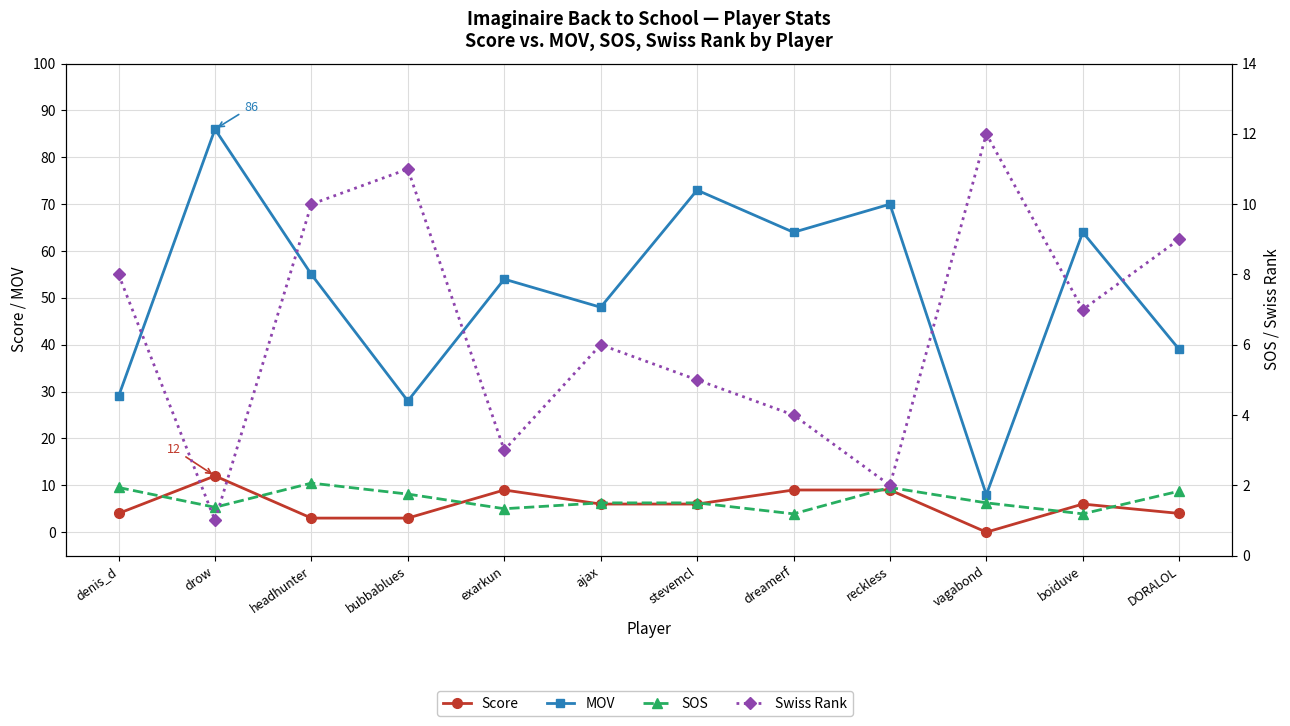

What is the total value across all series at stevemcl?

85.5